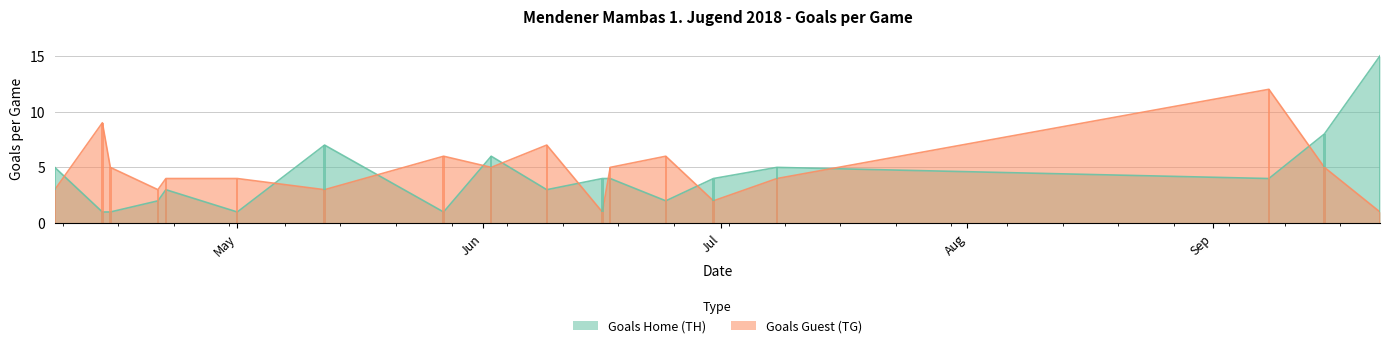

What is the difference between the maximum and second lowest values in the Goals Home (TH) series?

14